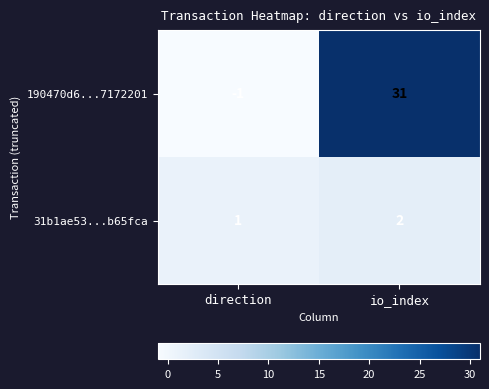

The 190470d6...7172201 series shows 31 at io_index. True or false?

True